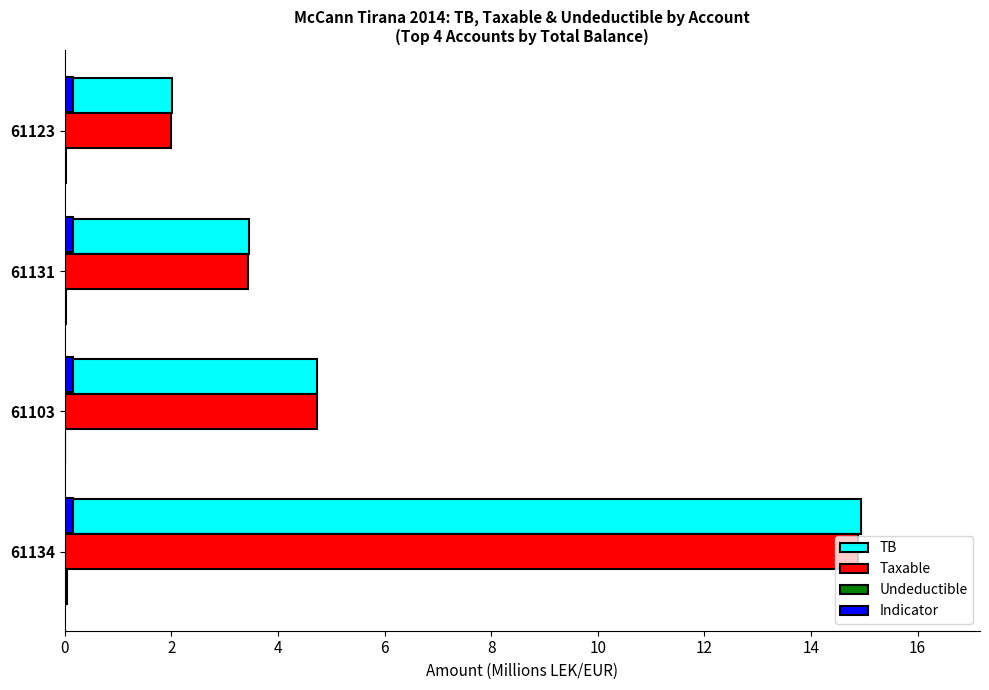

How many distinct data groups are displayed?

4